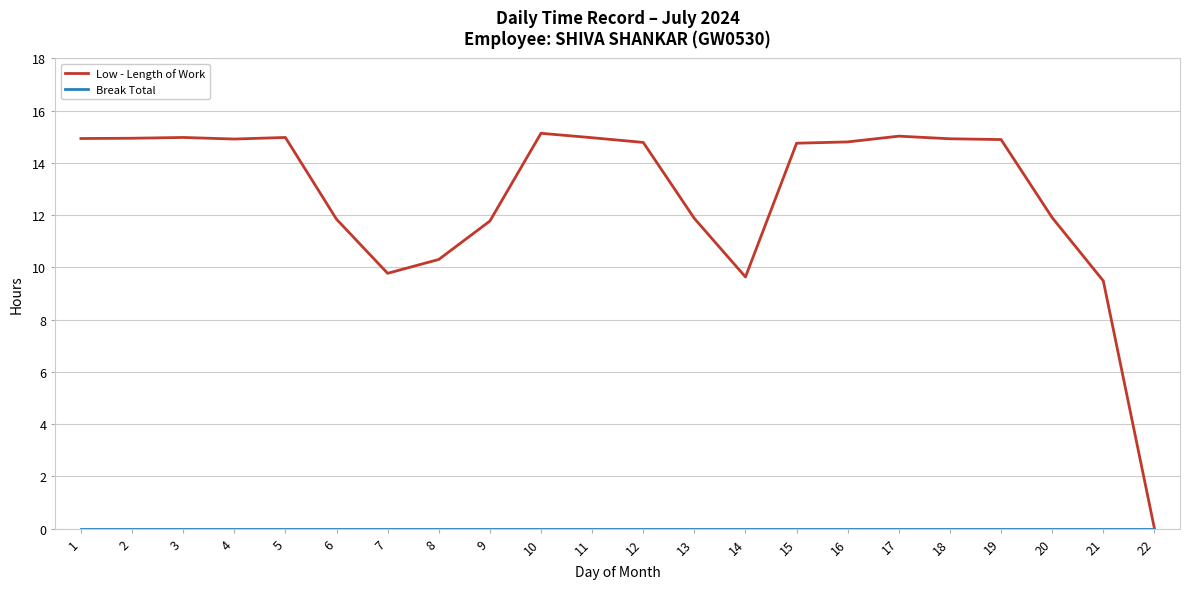

What is the total value across all series at 17?

15.0